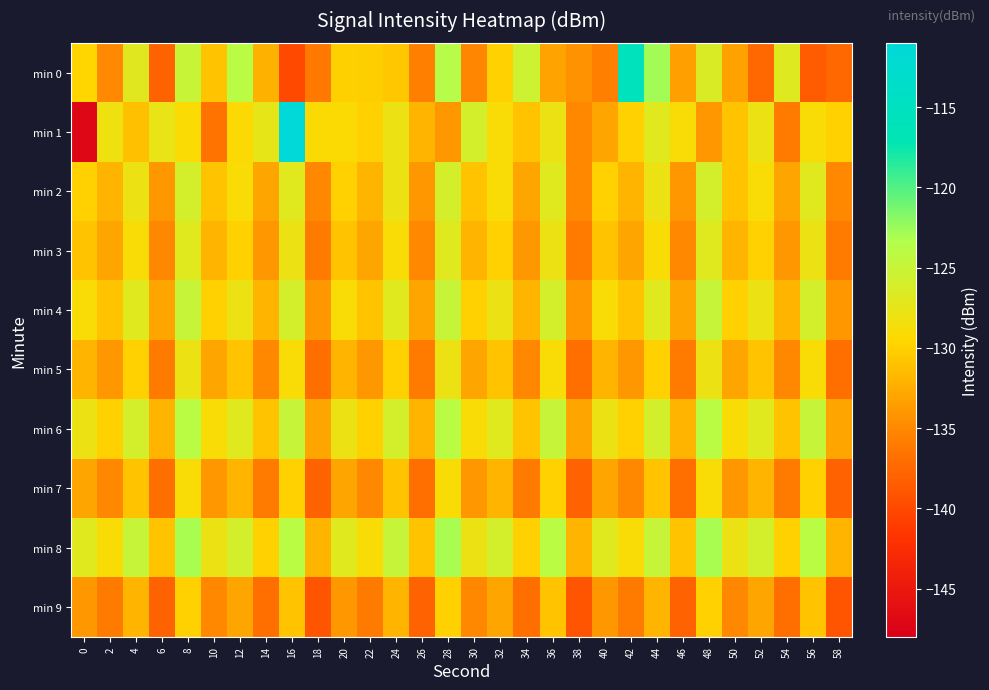

Rank the series at 56 from lowest to highest value.

min 0, min 9, min 7, min 1, min 5, min 3, min 2, min 4, min 6, min 8